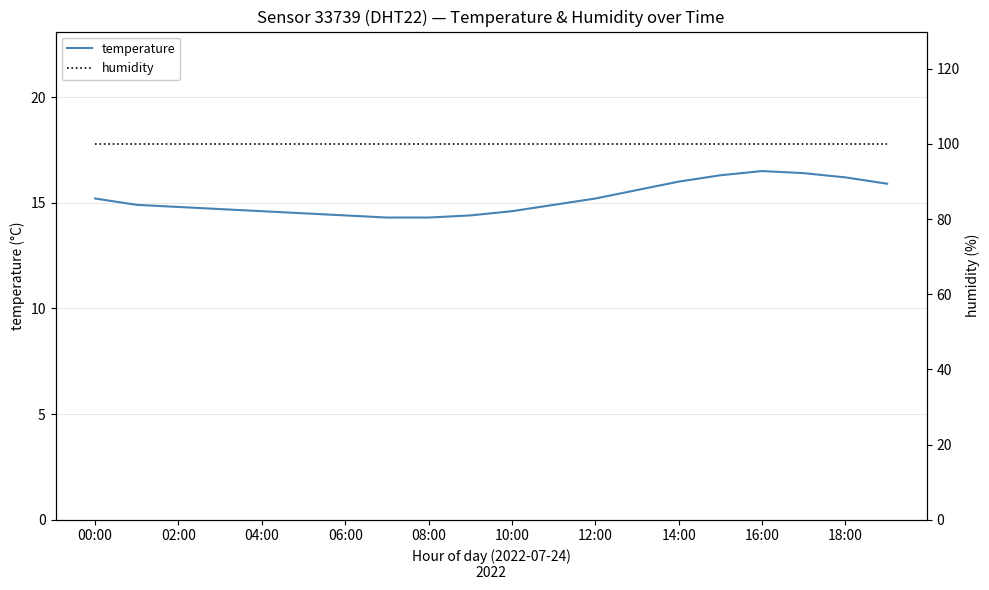

True or false: humidity and temperature intersect in this chart.

False